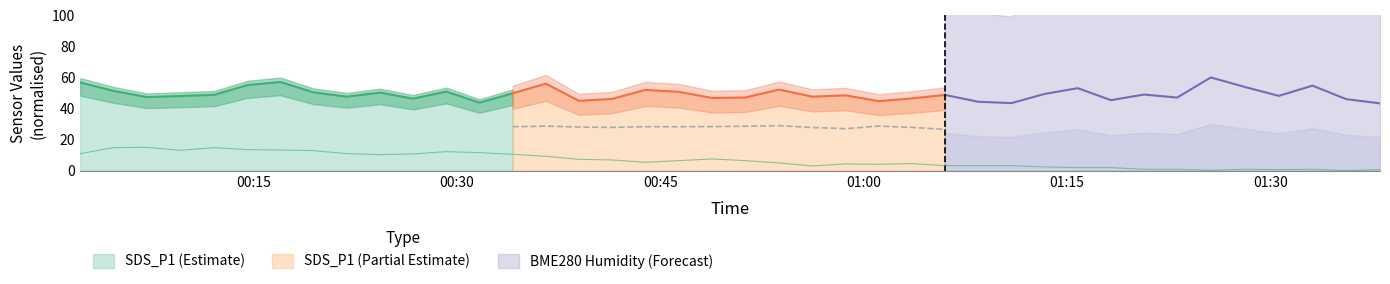

Which label corresponds to the smallest value in the chart?

2023/09/27 01:35:37